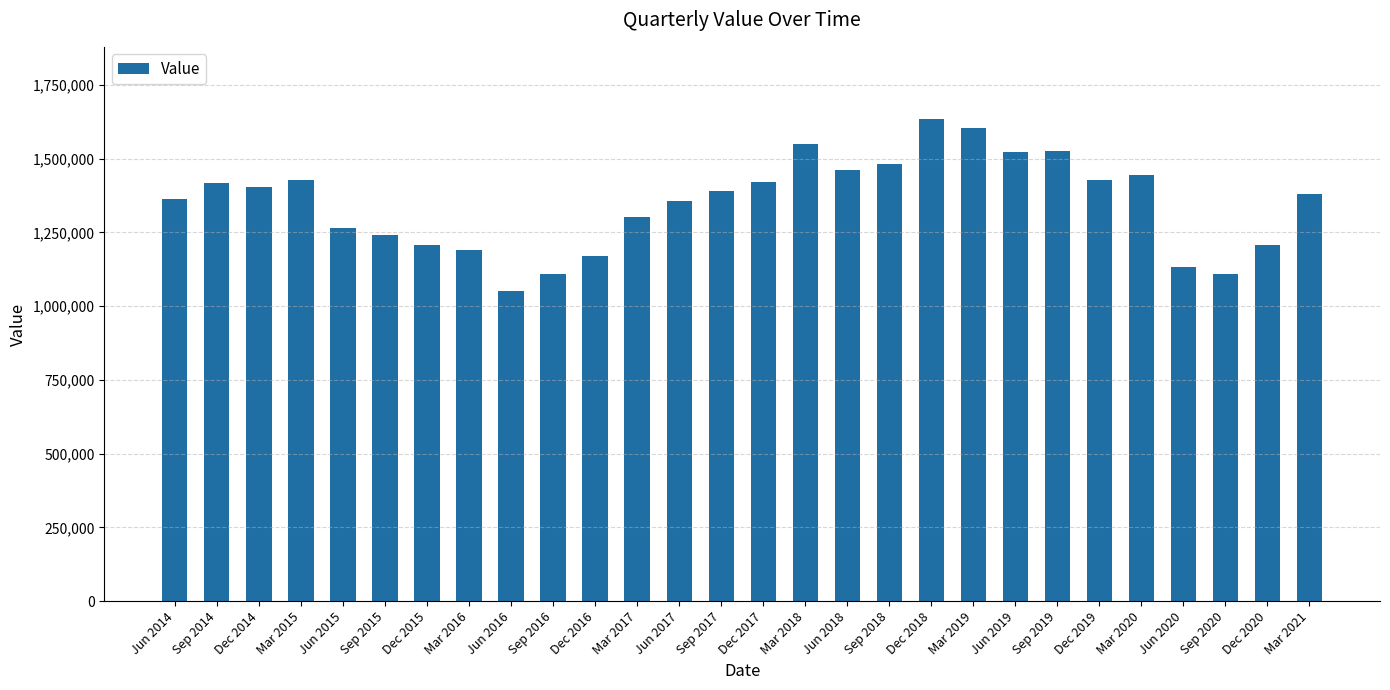

What is the greatest value displayed?

1633694